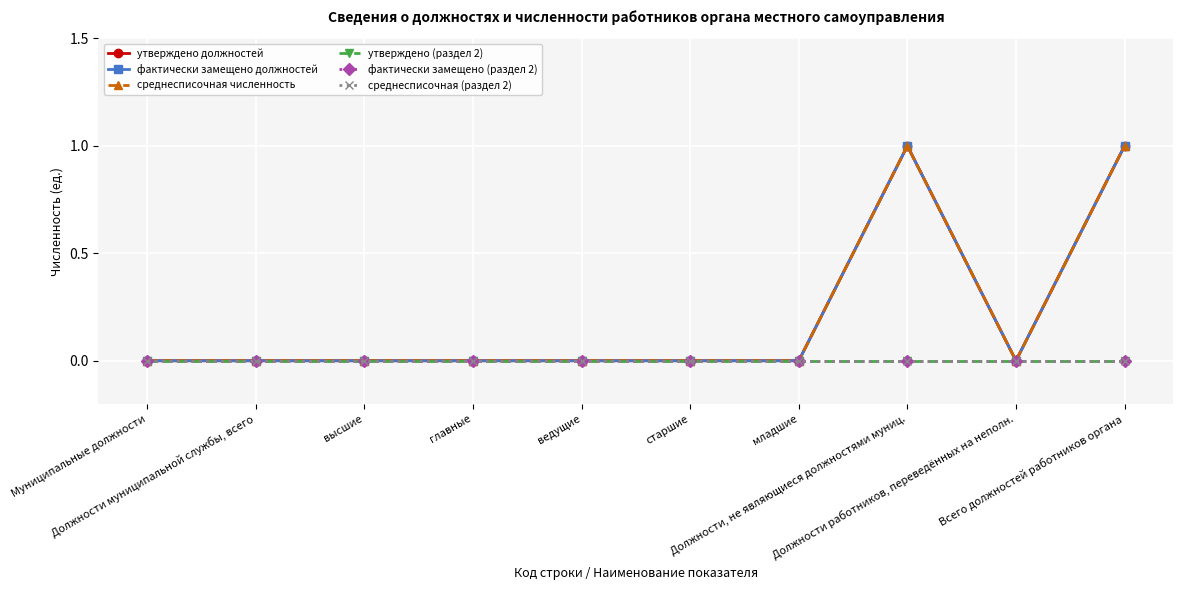

True or false: фактически замещено должностей has a value of 0 at высшие.

True